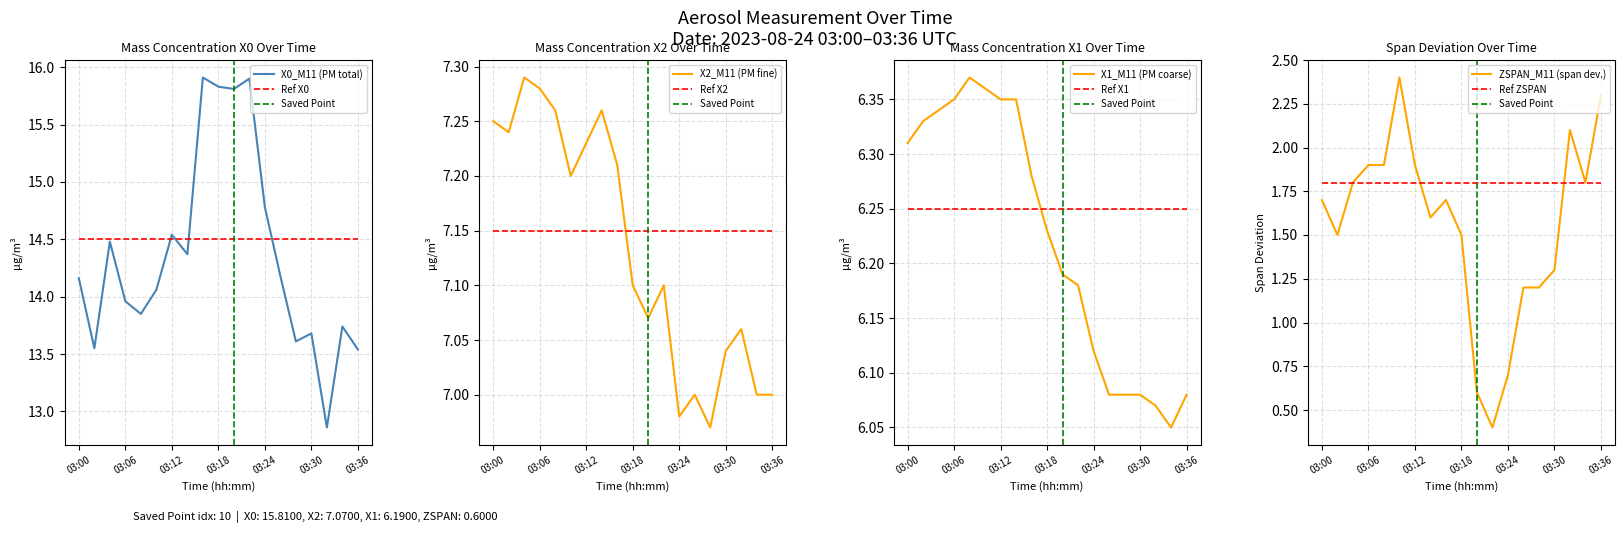

How many values in the X0_M11 series are below 14?

8